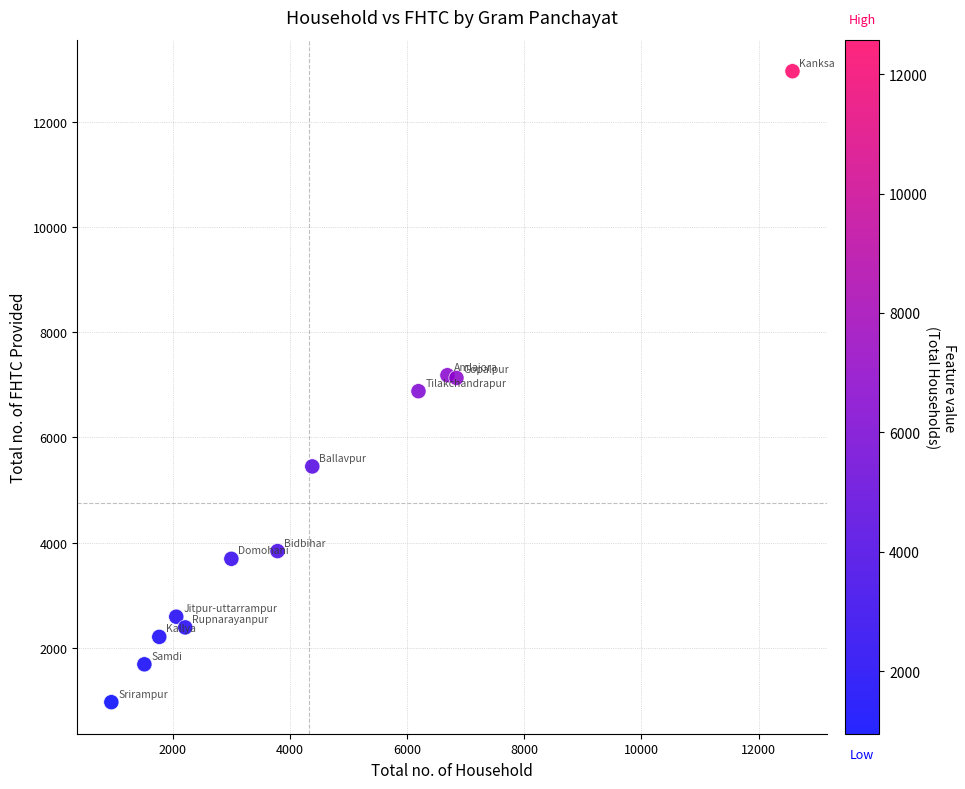

What is the average Y value?

4750